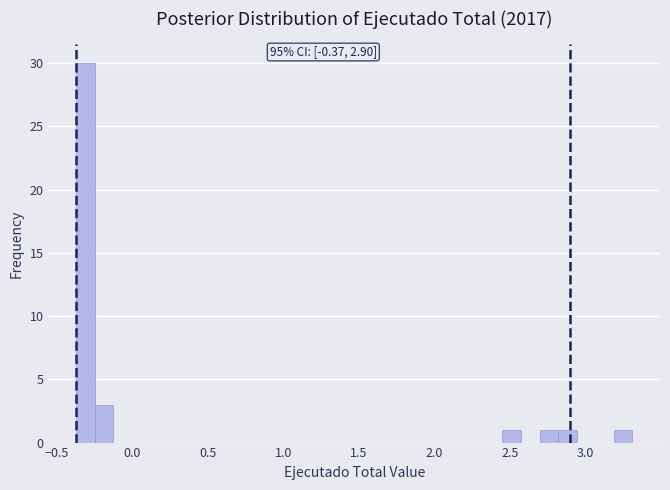

Read against the x-axis, roughly where is the centre of the tallest bar?

-0.30